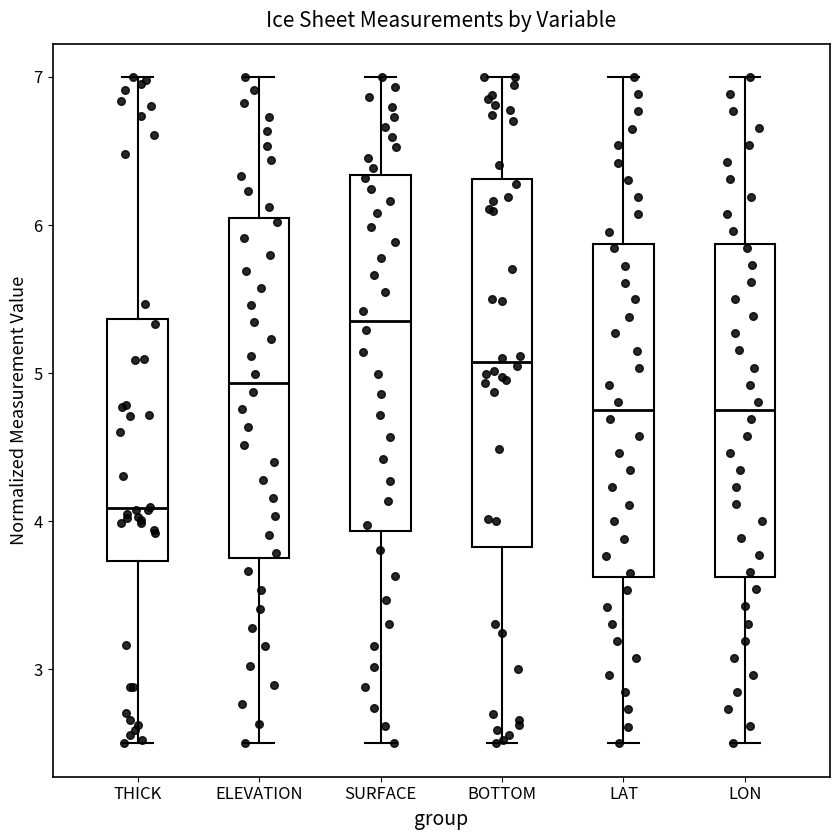

Reading left to right, read every box against the y-axis: the position of its median line, the range the box covers, and the ends of its whiskers. The values are not printed on the chart, so give them approximately, as read against the axis.

THICK: median 4.1, box 3.7 to 5.4, whiskers 2.5 to 7.0
ELEVATION: median 4.9, box 3.8 to 6.0, whiskers 2.5 to 7.0
SURFACE: median 5.4, box 3.9 to 6.3, whiskers 2.5 to 7.0
BOTTOM: median 5.1, box 3.8 to 6.3, whiskers 2.5 to 7.0
LAT: median 4.7, box 3.6 to 5.9, whiskers 2.5 to 7.0
LON: median 4.8, box 3.6 to 5.9, whiskers 2.5 to 7.0